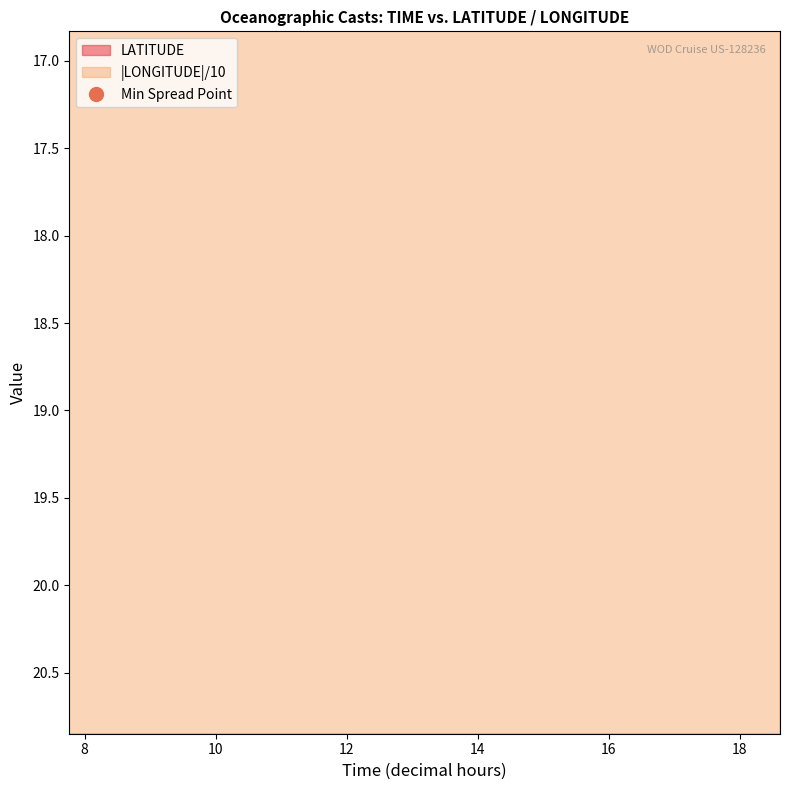

True or false: LATITUDE has more than 1 interior local peaks.

False